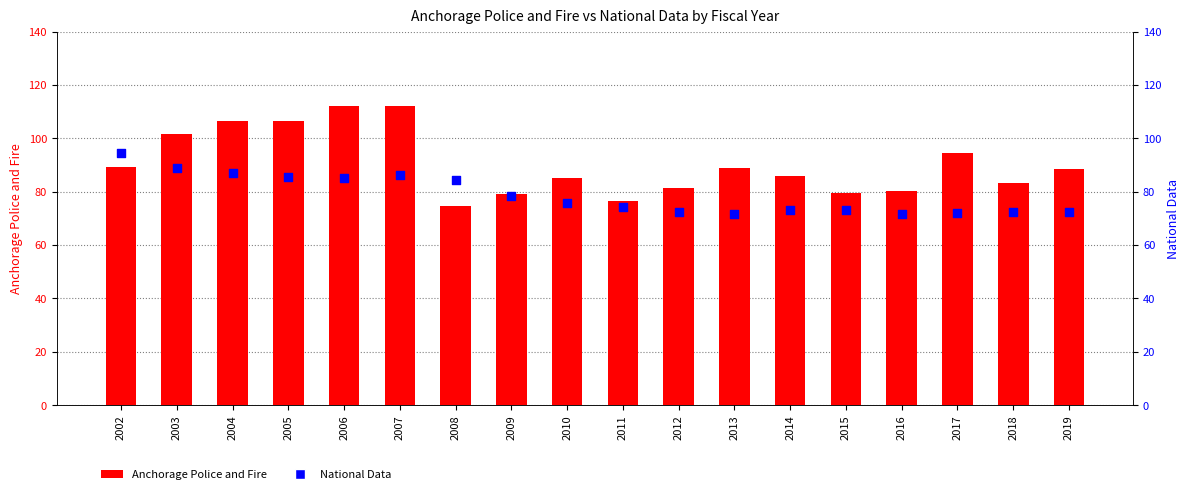

Which series reaches the minimum Y coordinate?

National Data